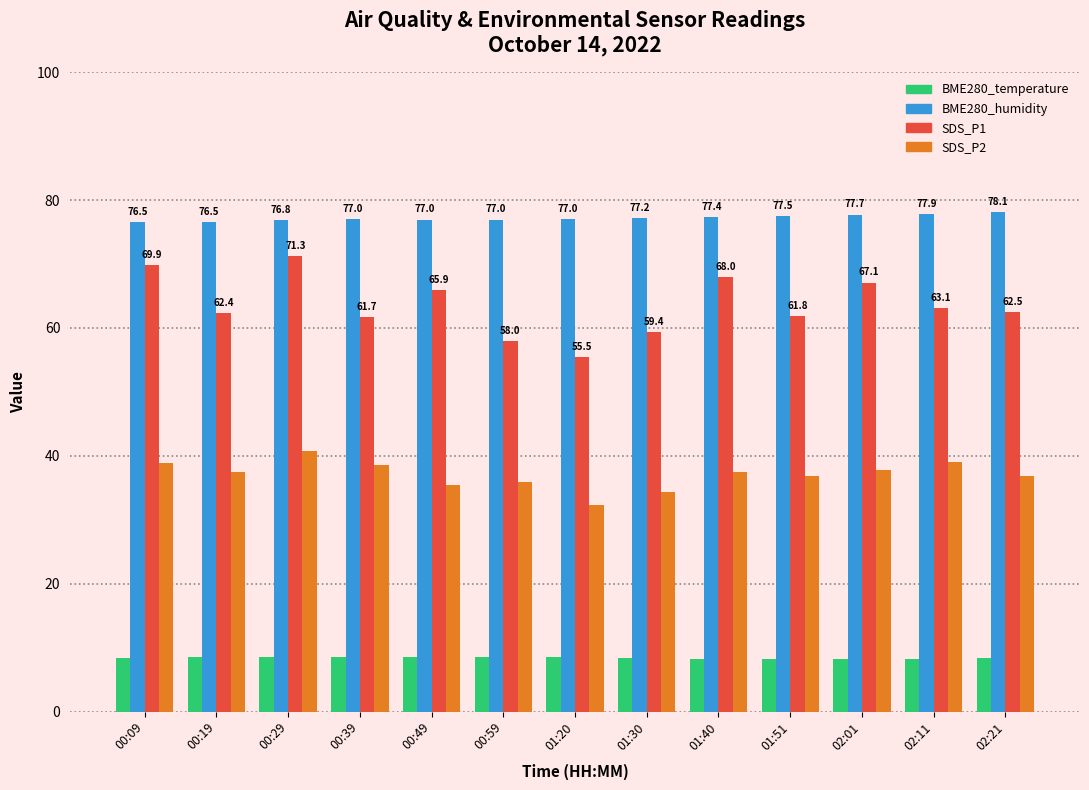

How many data points in SDS_P1 are above 62?

8